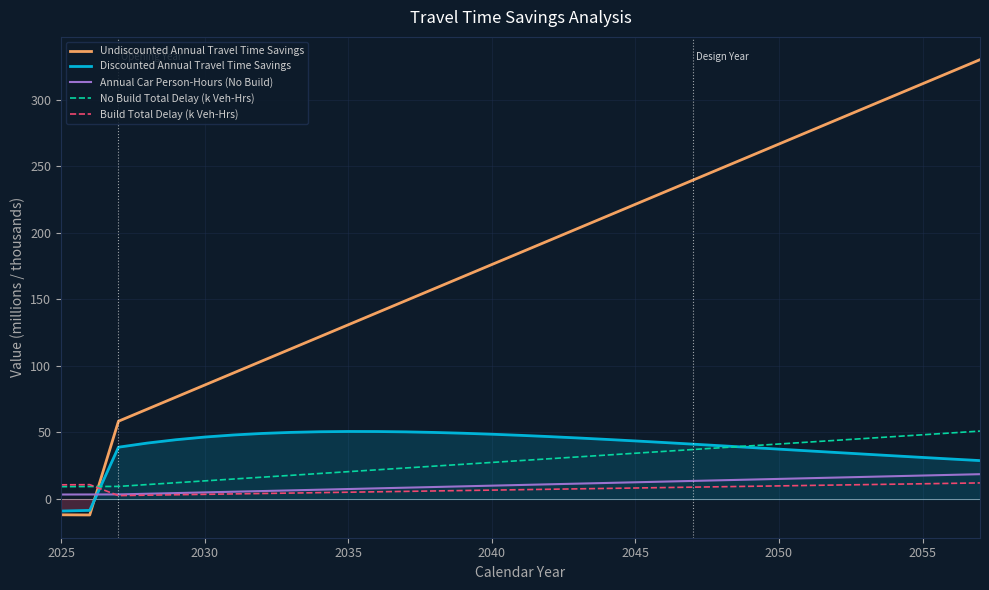

Which series has the largest total across all categories?

Undiscounted Annual Travel Time Savings